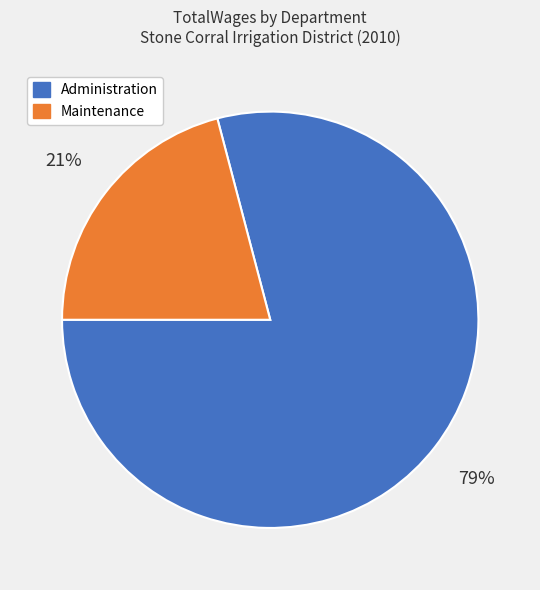

To the nearest percent, what is the difference between the largest and smallest slice percentages?

58%